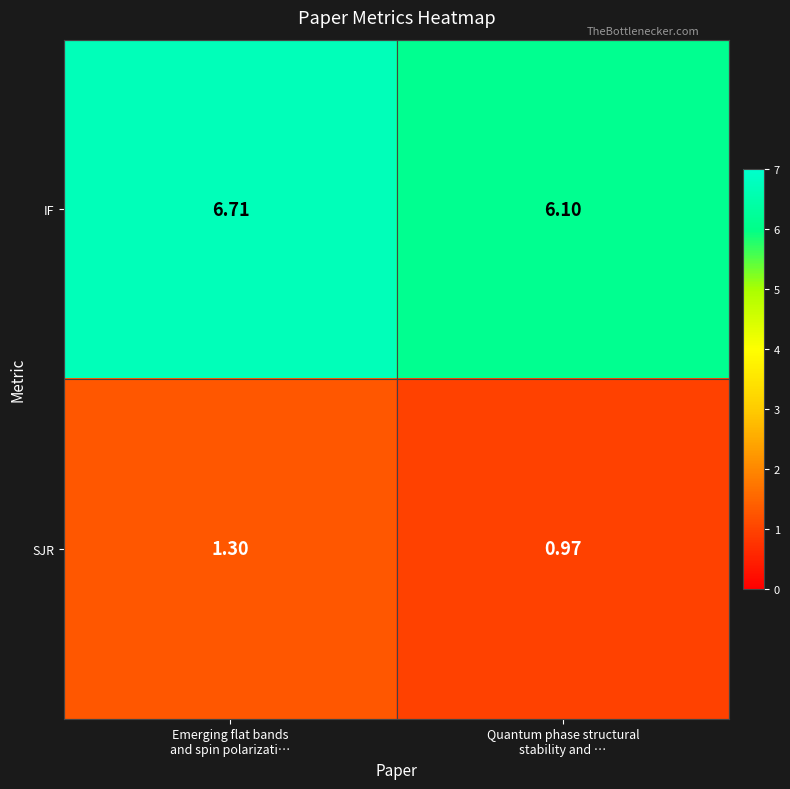

List the series in order of their peak value, highest first.

IF, SJR